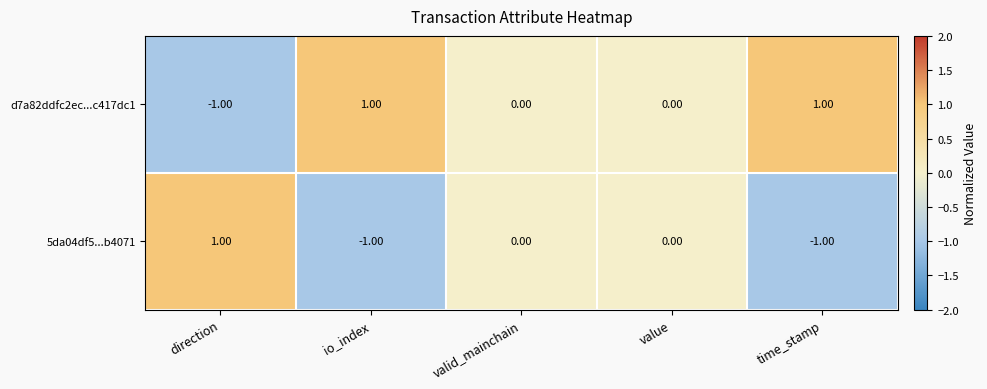

List the series in order of their overall mean, highest first.

d7a82ddfc2ec...c417dc1, 5da04df5...b4071